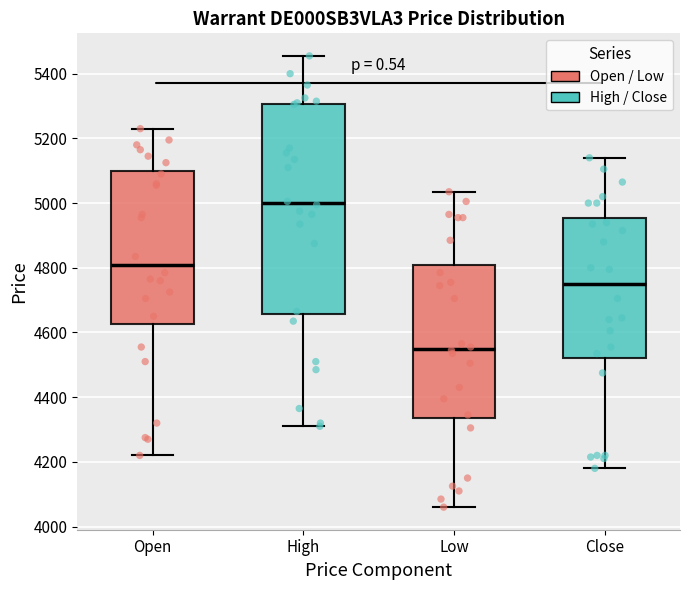

Where is the lower edge of the box for Open on the y-axis? The values are not printed on the chart, so give them approximately, as read against the axis.

4620